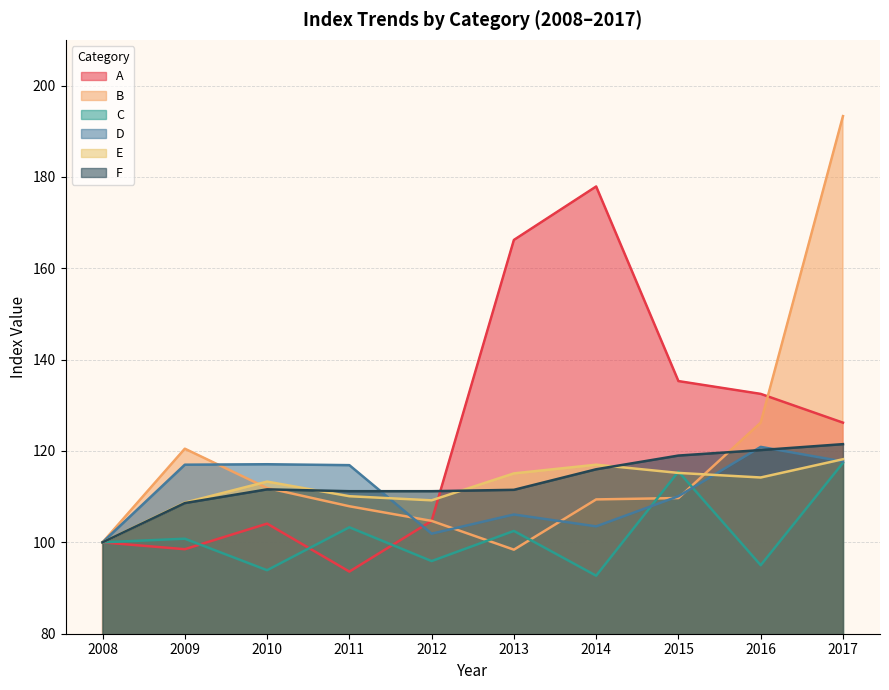

Between 2010 and 2013, which is larger?

2013